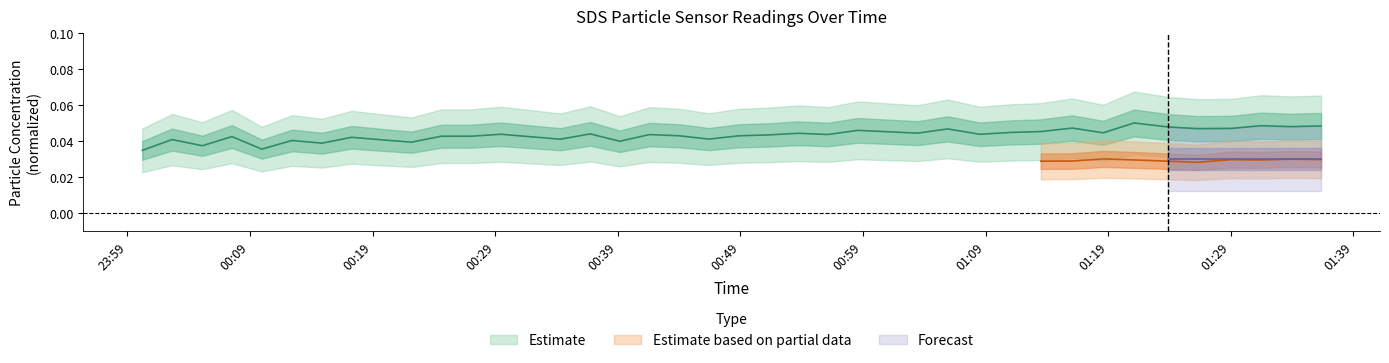

True or false: the data has more than 0 interior local peaks.

True